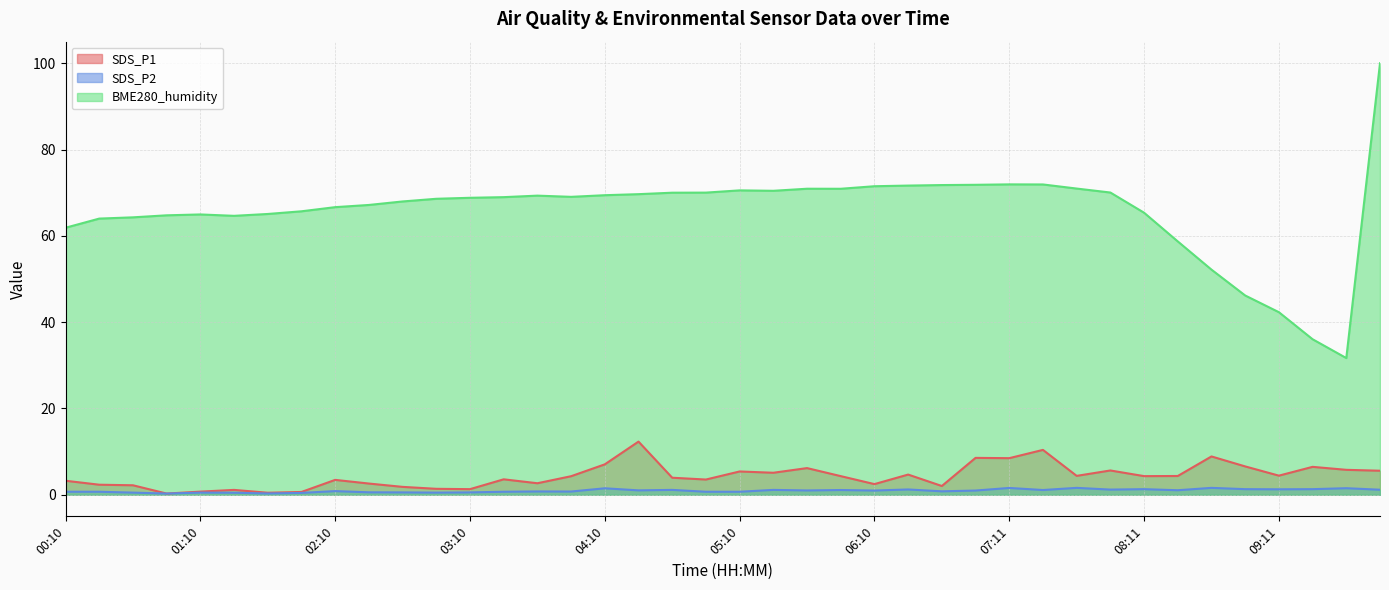

Rank the categories by SDS_P2 value from lowest to highest.

00:55, 01:40, 01:55, 01:25, 00:40, 01:10, 02:55, 02:40, 03:10, 02:25, 00:10, 00:25, 03:25, 04:55, 05:10, 03:55, 03:40, 06:41, 02:10, 06:10, 06:56, 05:40, 04:25, 08:26, 05:55, 07:26, 04:40, 05:25, 09:56, 07:56, 06:25, 09:11, 08:11, 08:56, 09:26, 04:10, 09:41, 07:11, 07:41, 08:41